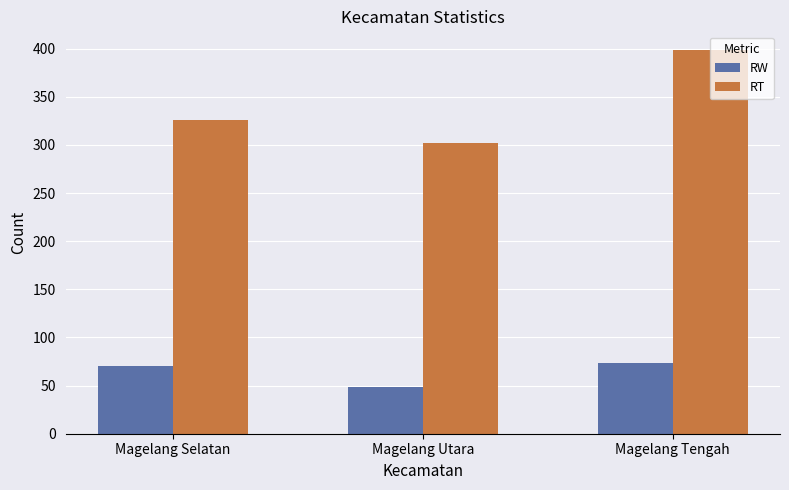

What is the difference between the maximum and minimum values in the RW series?

24